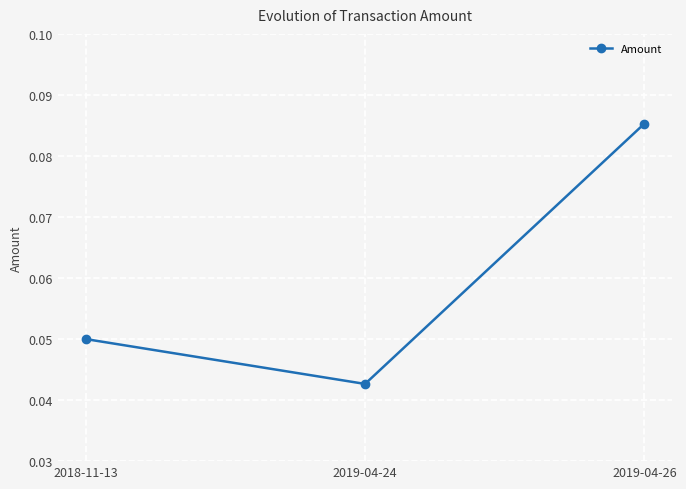

Which category has the lowest value across all series?

2019-04-24